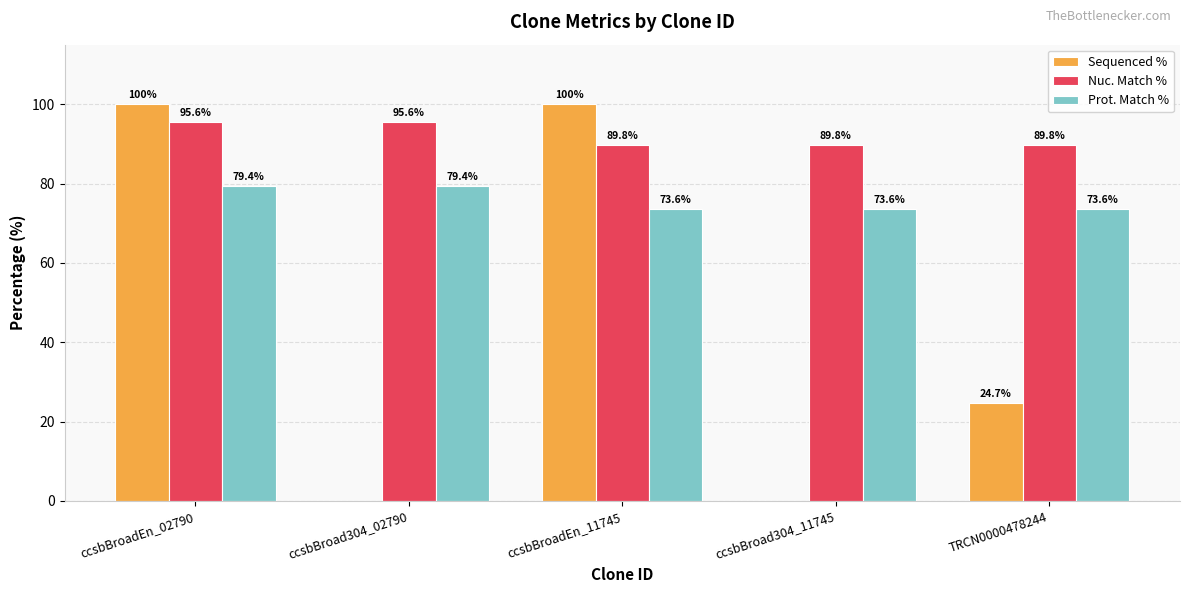

Which series has the largest range (max minus min)?

Sequenced %